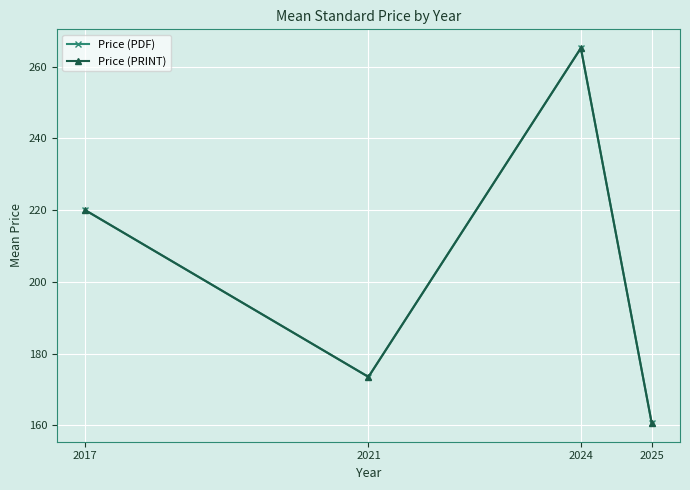

Does the chart display data point markers on the line(s)?

Yes